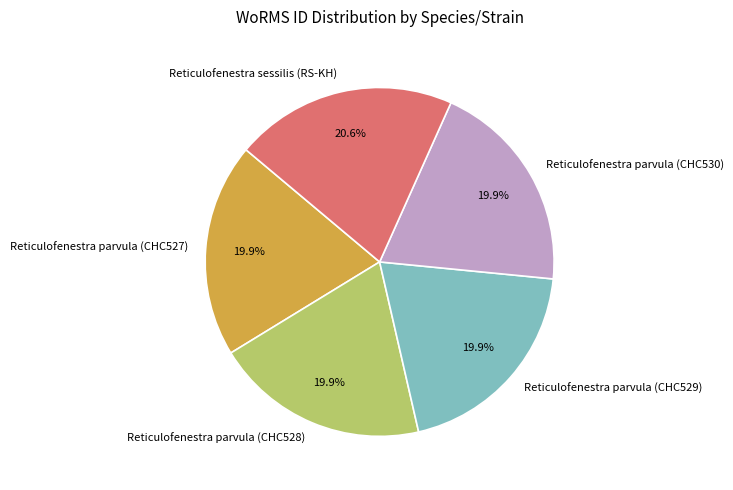

To the nearest percent, what portion does Reticulofenestra sessilis (RS-KH) represent?

21%